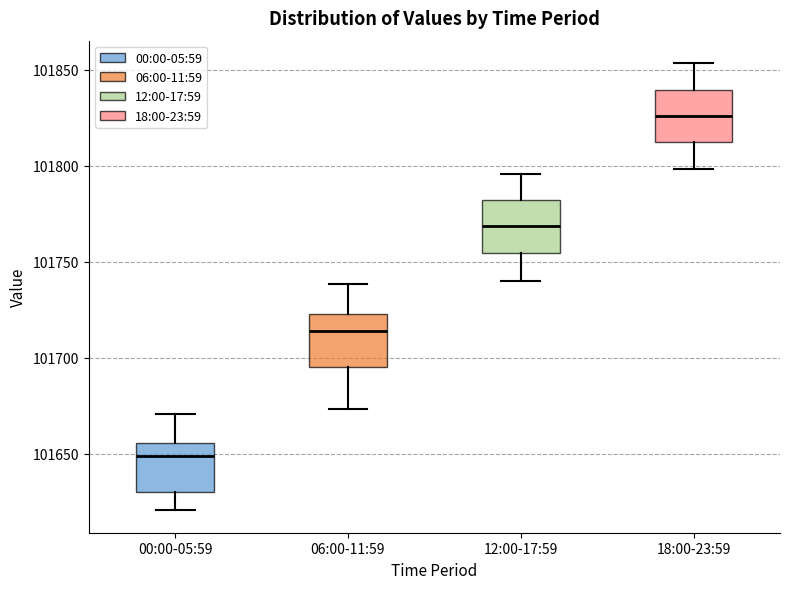

Which box's median line is the lowest?

00:00-05:59